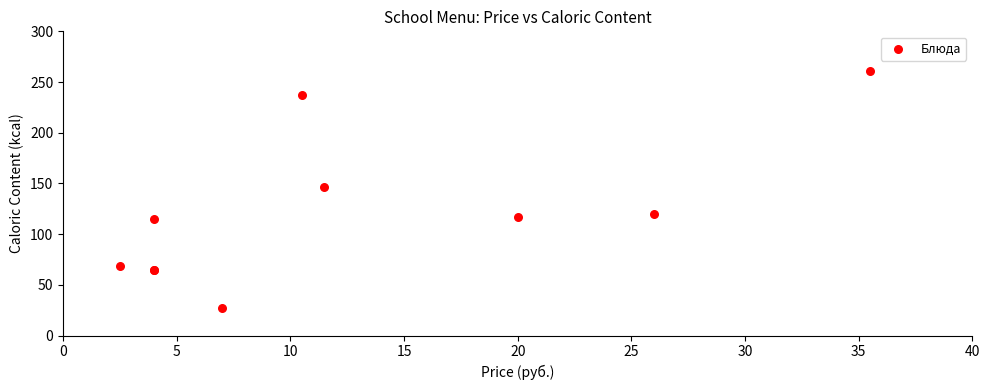

What Y value in the scatter plot is closest to 143?

146.6